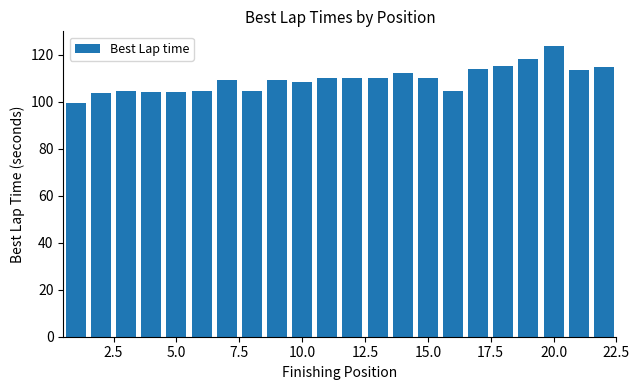

What is the minimum value shown in the chart?

99.7